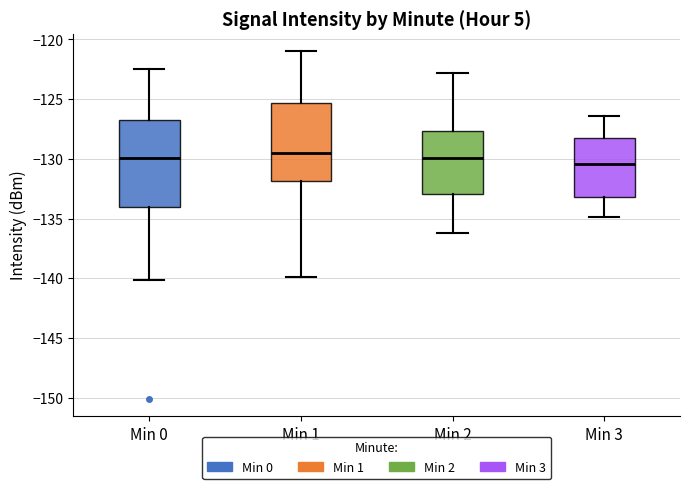

Where does the upper whisker of the box for Min 0 end on the y-axis? The values are not printed on the chart, so give them approximately, as read against the axis.

-122.5